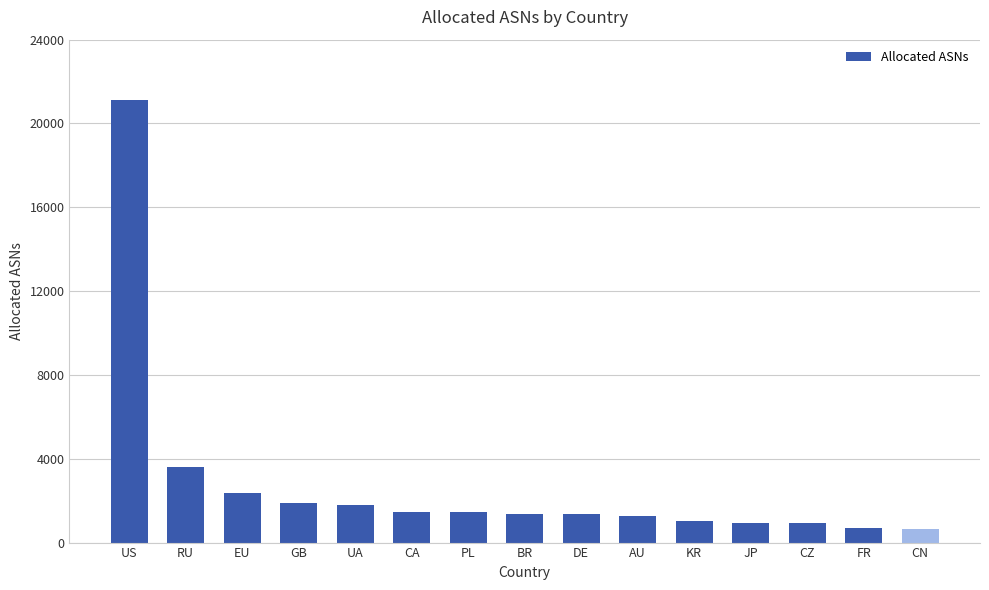

Which category has the highest value across all series?

US